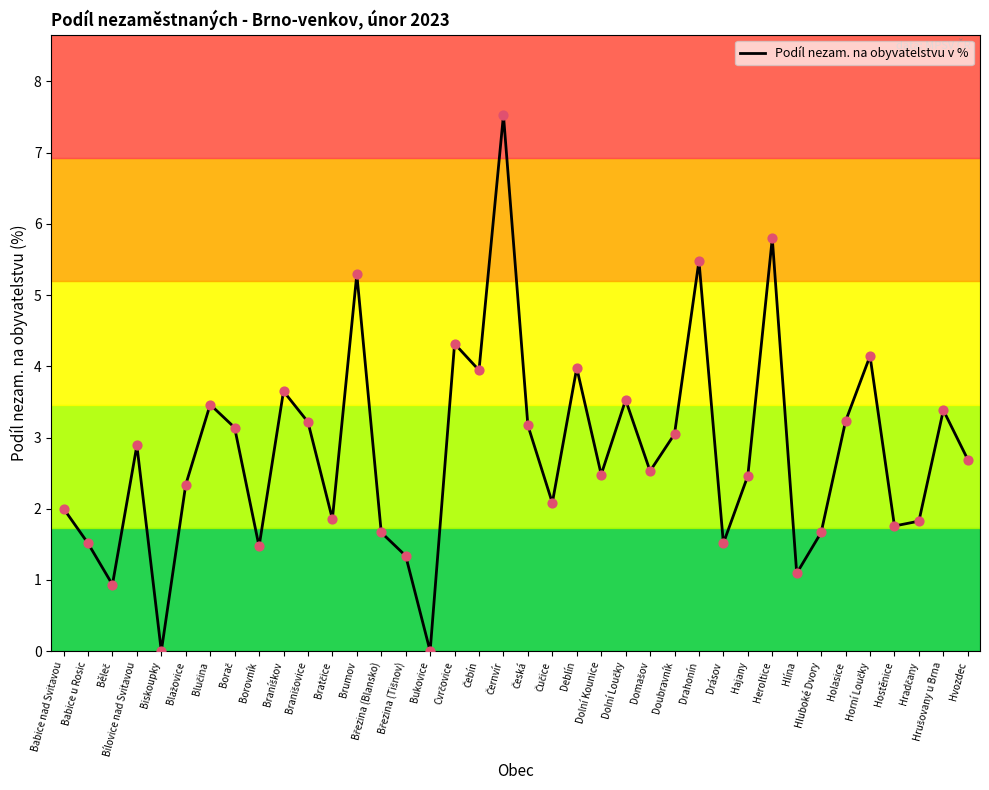

Between Hlína and Biskoupky, which is larger?

Hlína